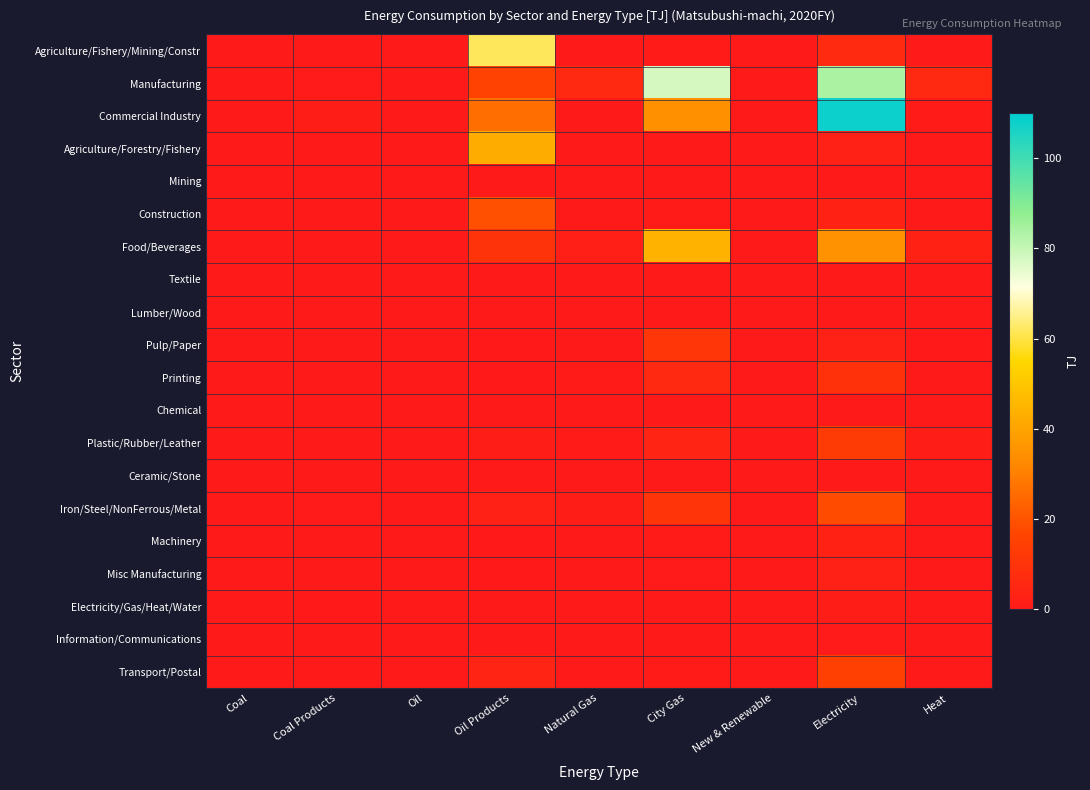

Which series has the widest spread of values?

Commercial Industry